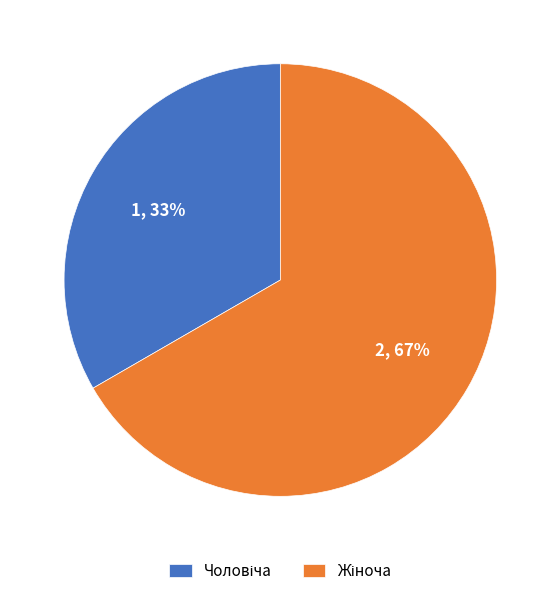

Count the number of slices in the pie.

2